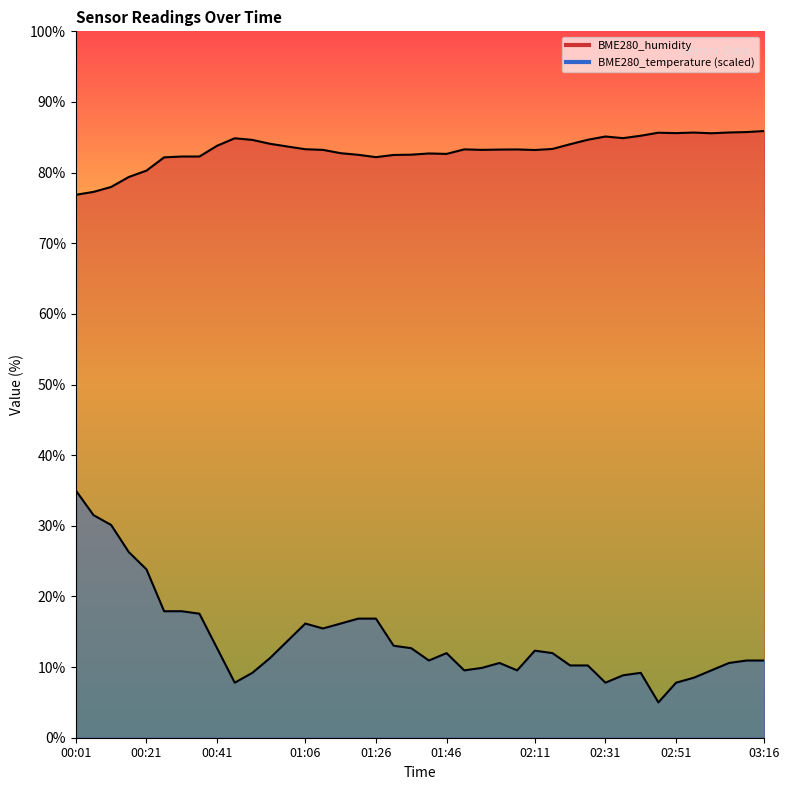

True or false: BME280_temperature and BME280_humidity intersect in this chart.

False